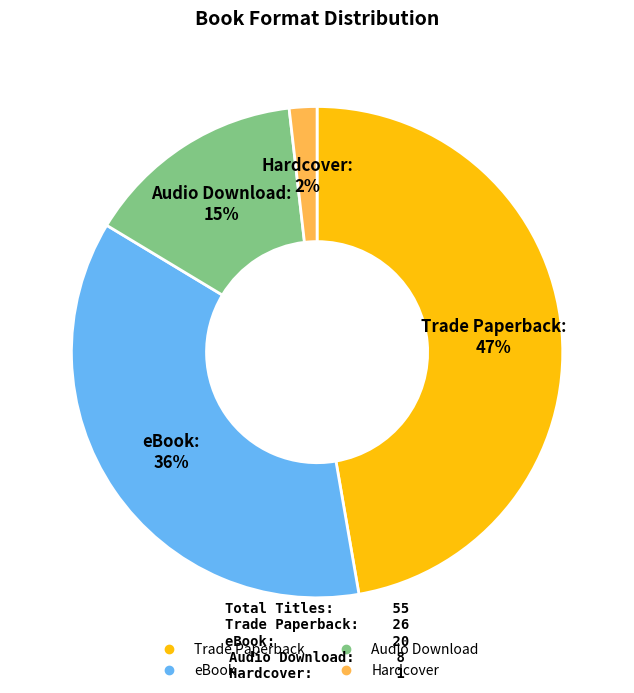

To the nearest percent, what is the average slice percentage?

25%